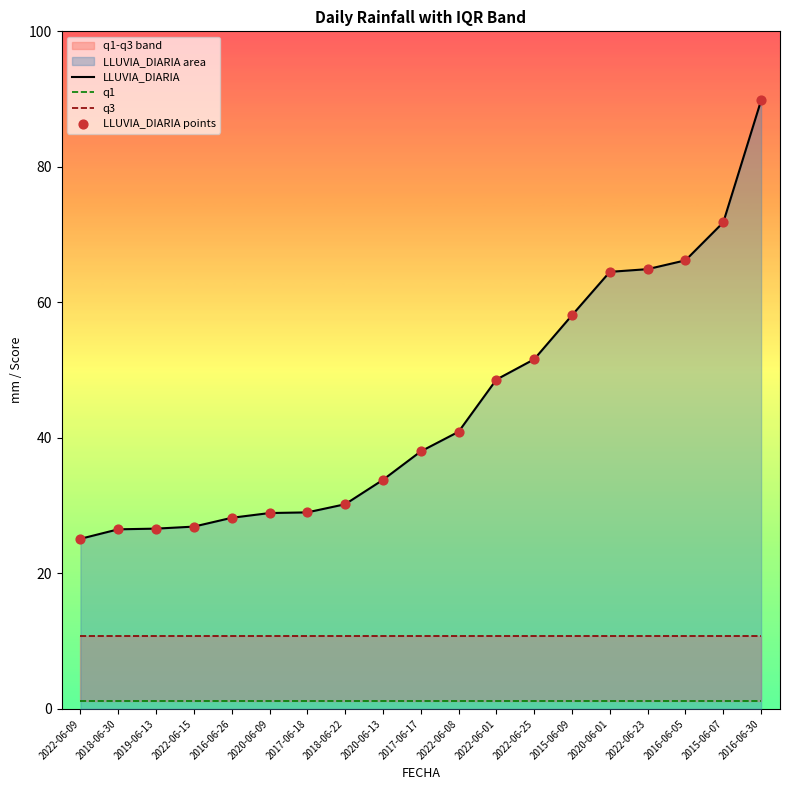

Which series reaches the maximum Y coordinate?

LLUVIA_DIARIA